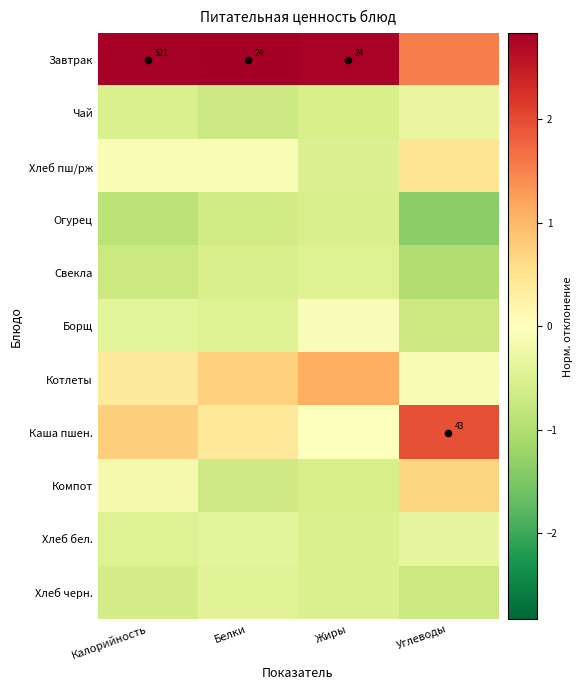

How many positive values does the Хлеб пш/рж series have?

1